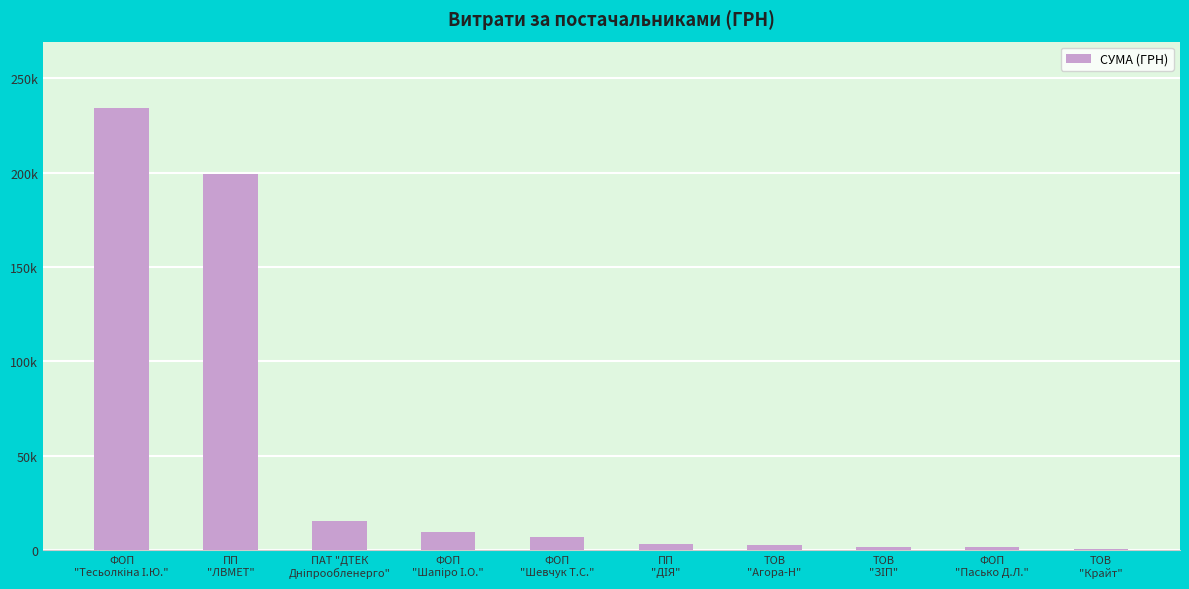

Reading left to right, what are all the values shown in this chart?

ФОП
"Тесьолкіна І.Ю."=234229.5	ПП
"ЛВМЕТ"=199000.0	ПАТ "ДТЕК
Дніпрообленерго"=15339.0	ФОП
"Шапіро І.О."=9929.8	ФОП
"Шевчук Т.С."=6888.0	ПП
"ДІЯ"=3224.1	ТОВ
"Агора-Н"=2652.0	ТОВ
"ЗІП"=1864.7	ФОП
"Пасько Д.Л."=1535.0	ТОВ
"Крайт"=783.0